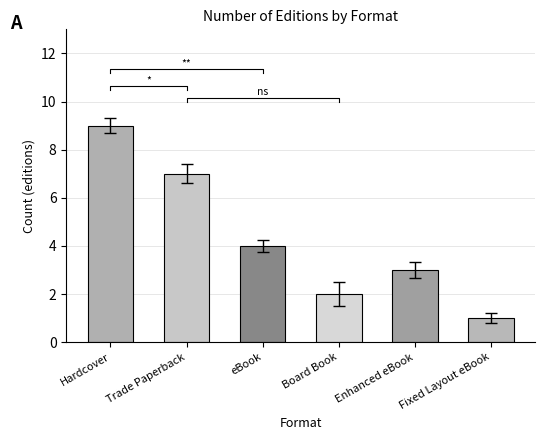

List the labels in order of value, smallest first.

Fixed Layout eBook, Board Book, Enhanced eBook, eBook, Trade Paperback, Hardcover